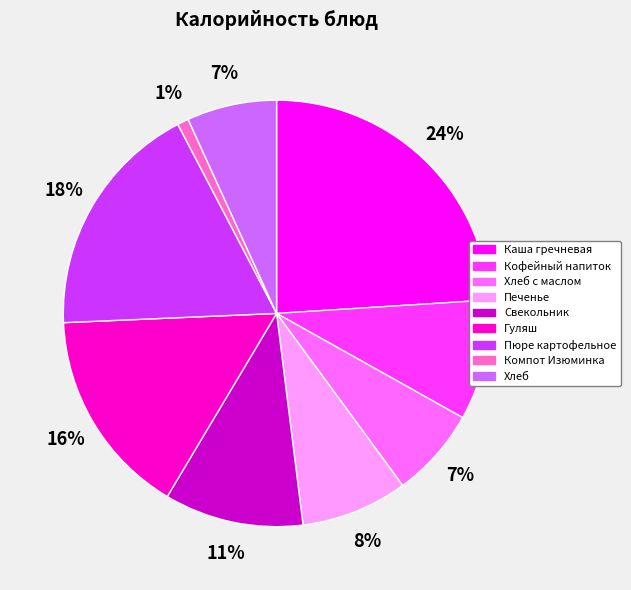

True or false: Пюре картофельное accounts for 18% of the total.

True